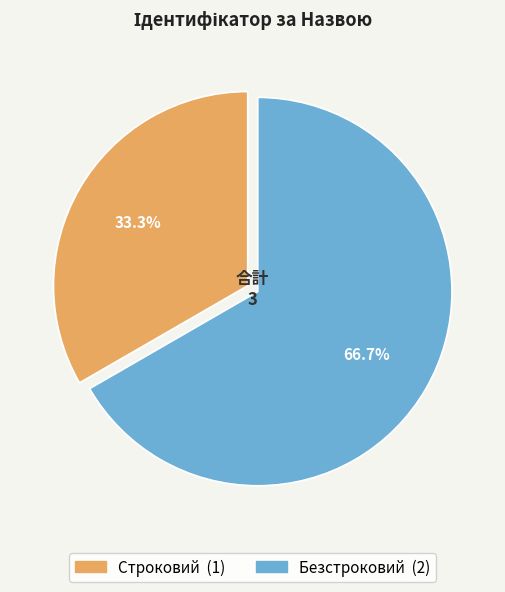

How many slices are in this pie chart?

2